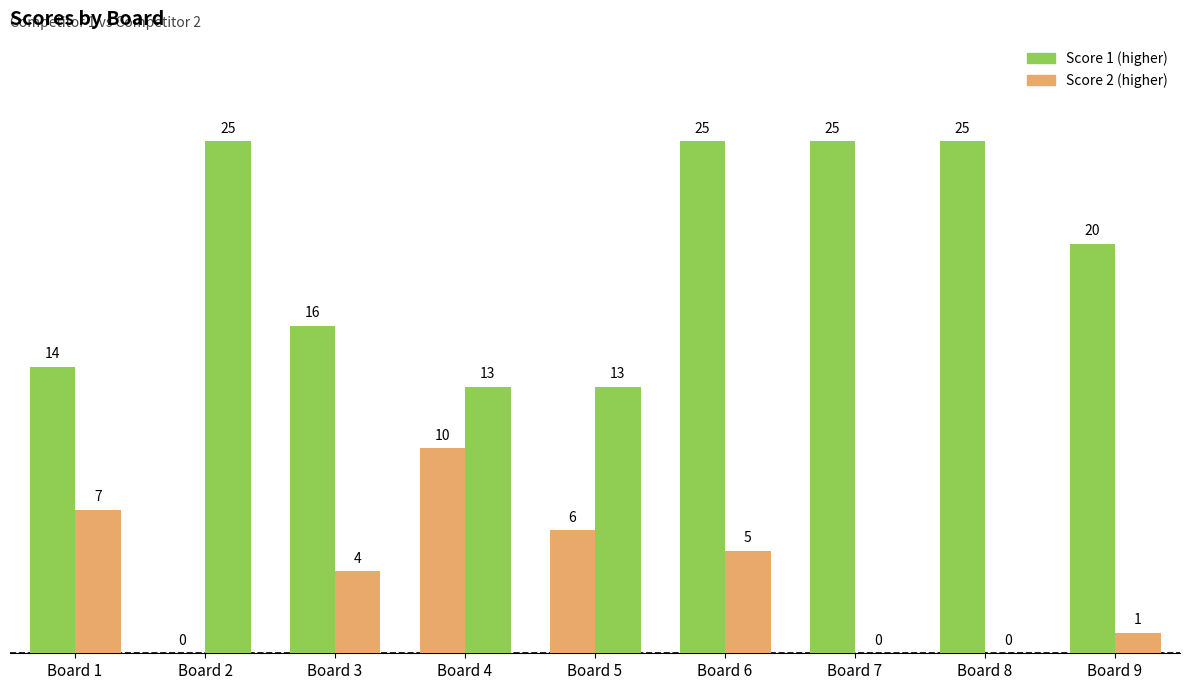

How many series are shown in this chart?

2